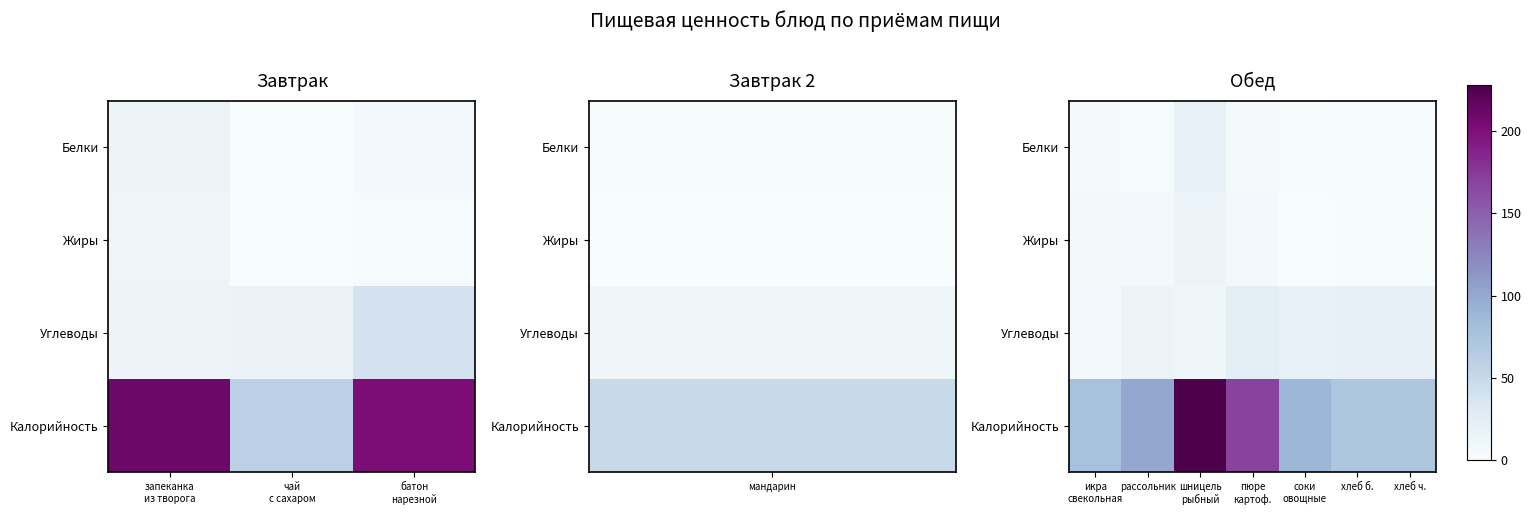

True or false: Белки has a value of 7 at пюре картоф..

False